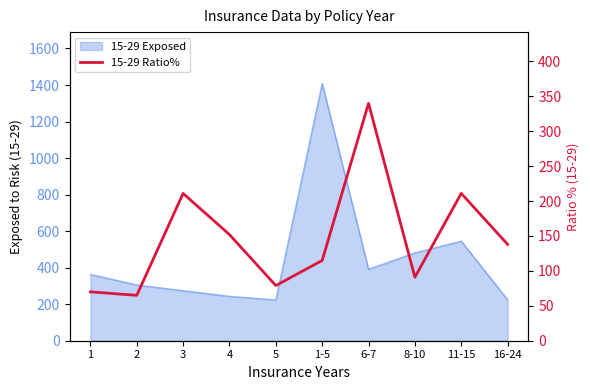

At which category does the data reach its first local peak?

3